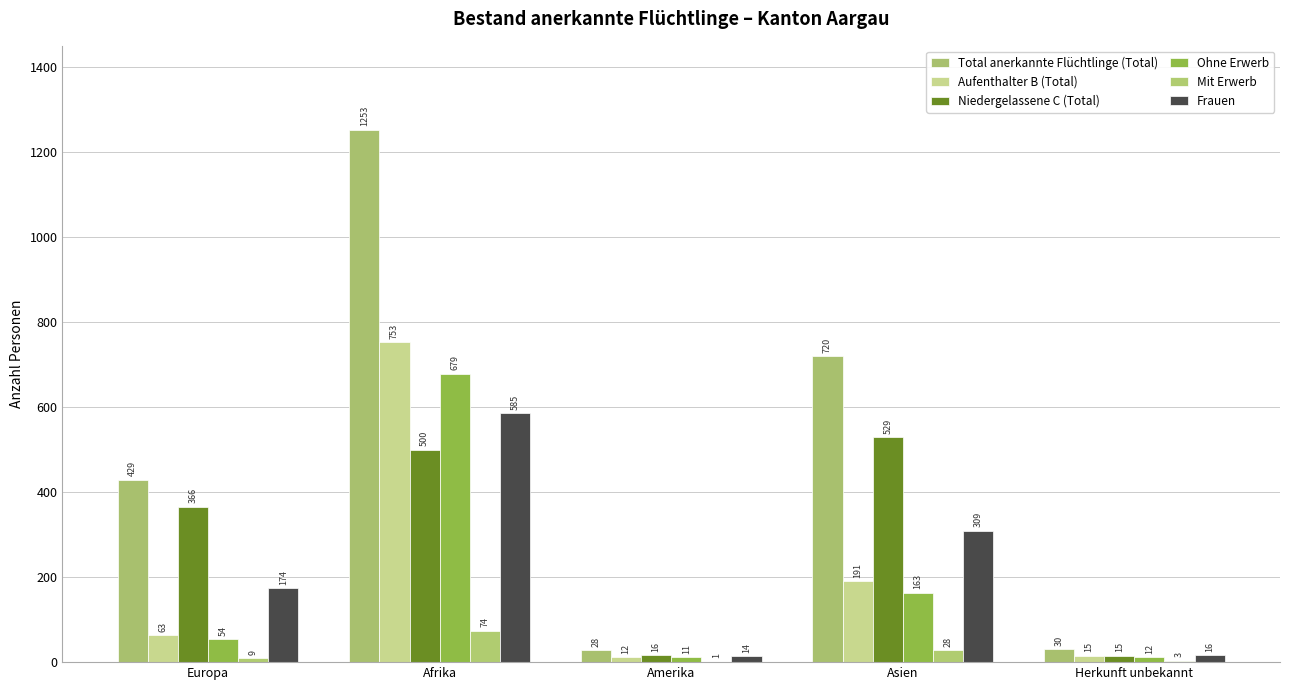

Is it true that Ohne Erwerb equals 12 at Herkunft unbekannt?

True